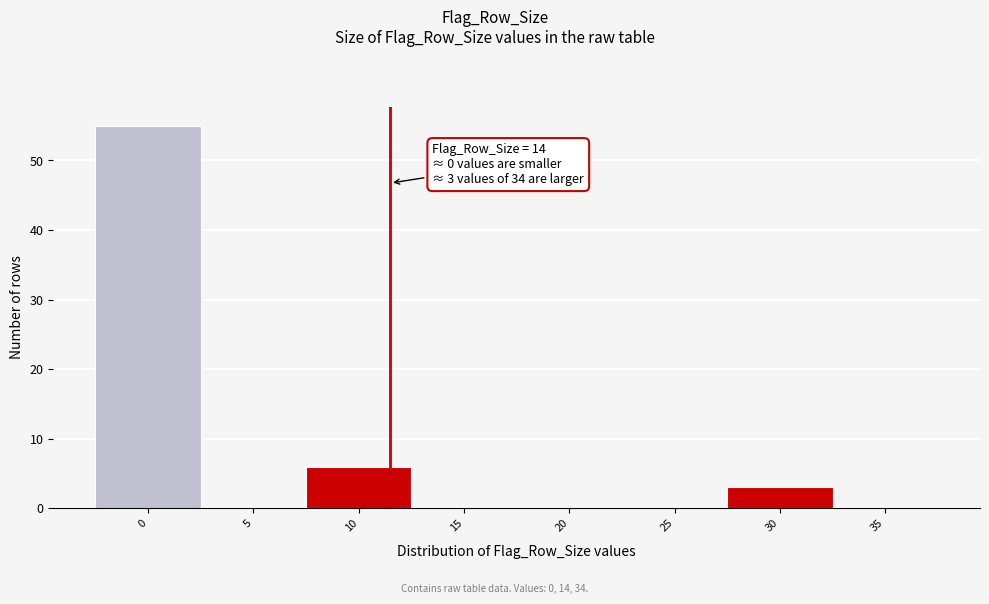

Reading left to right, extract all data points from this chart.

0=55	5=0	10=6	15=0	20=0	25=0	30=3	35=0